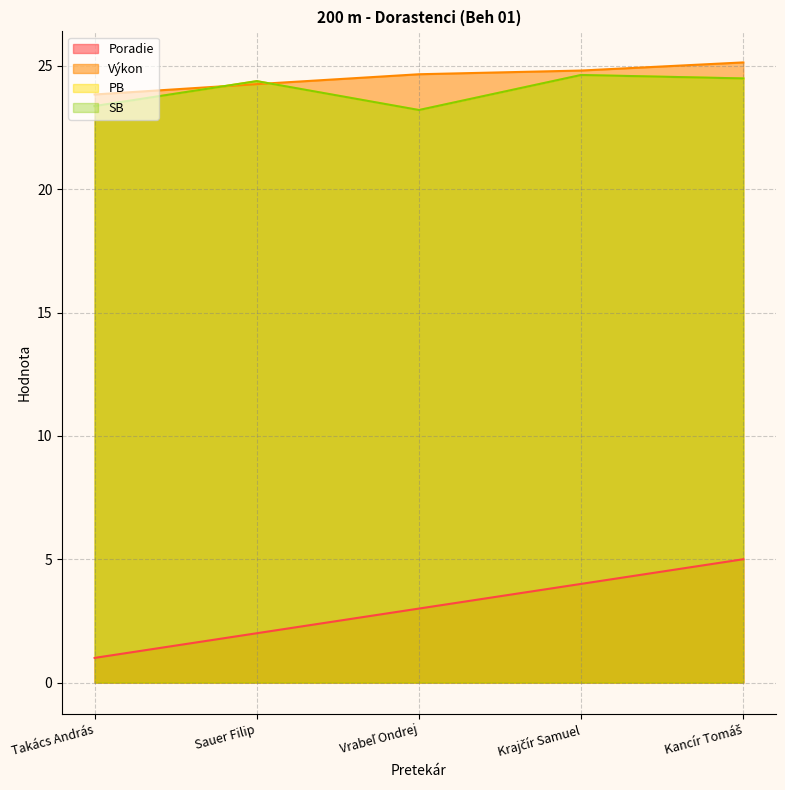

What is the value of the SB point at the 2nd from the left?

24.4